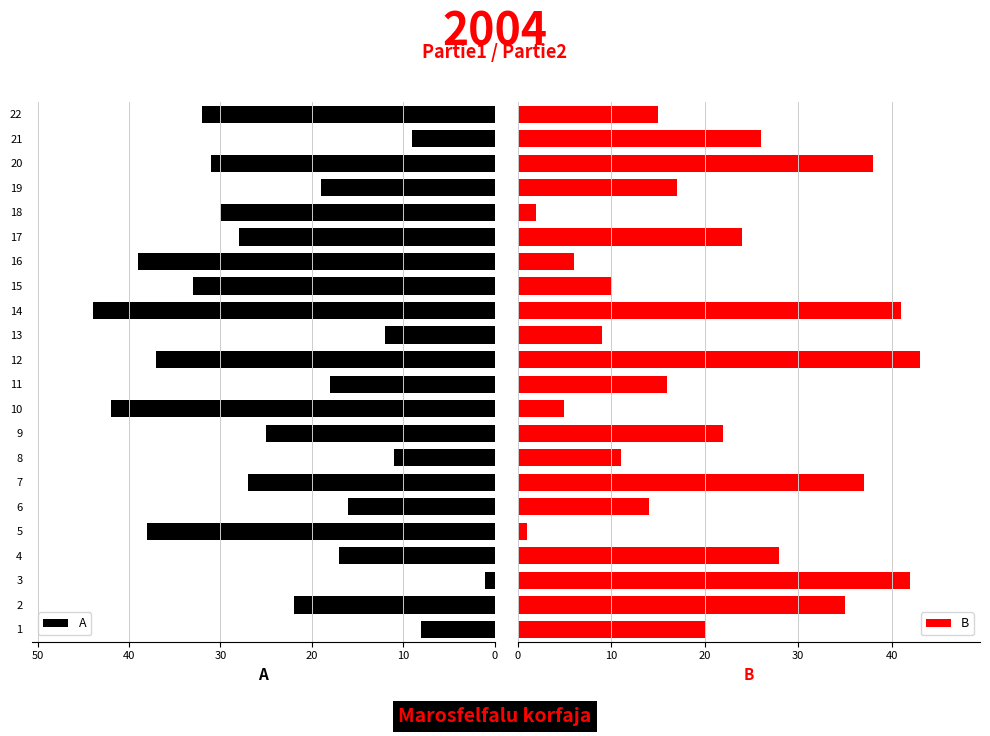

What is the difference between the second highest and minimum values in the B series?

41